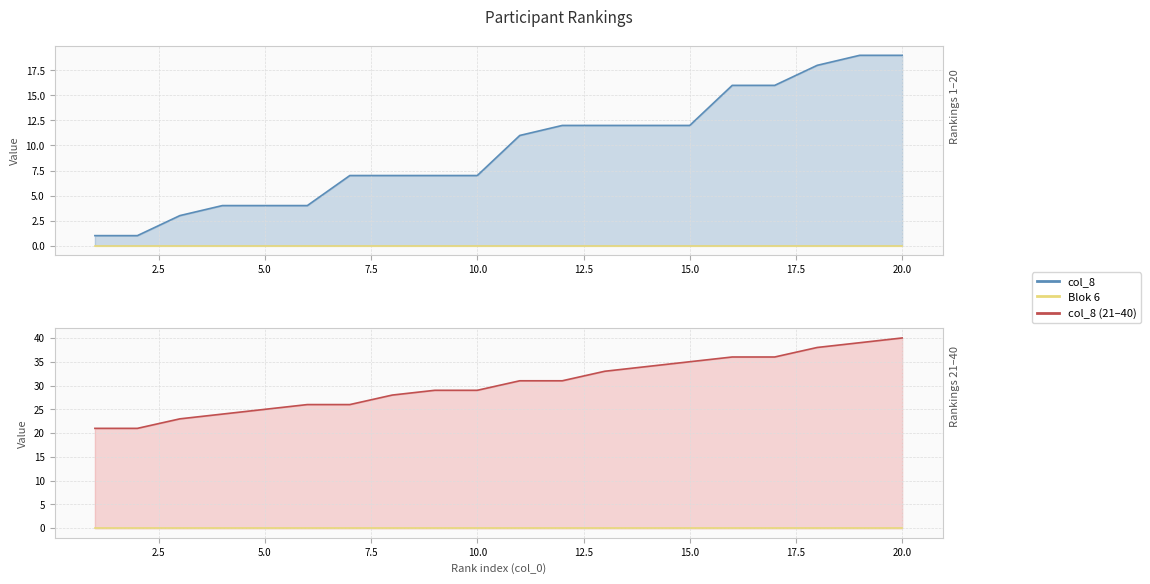

List the labels in order of value, smallest first.

1, 2, 3, 4, 5, 6, 7, 8, 9, 10, 11, 12, 13, 14, 15, 16, 17, 18, 19, 20